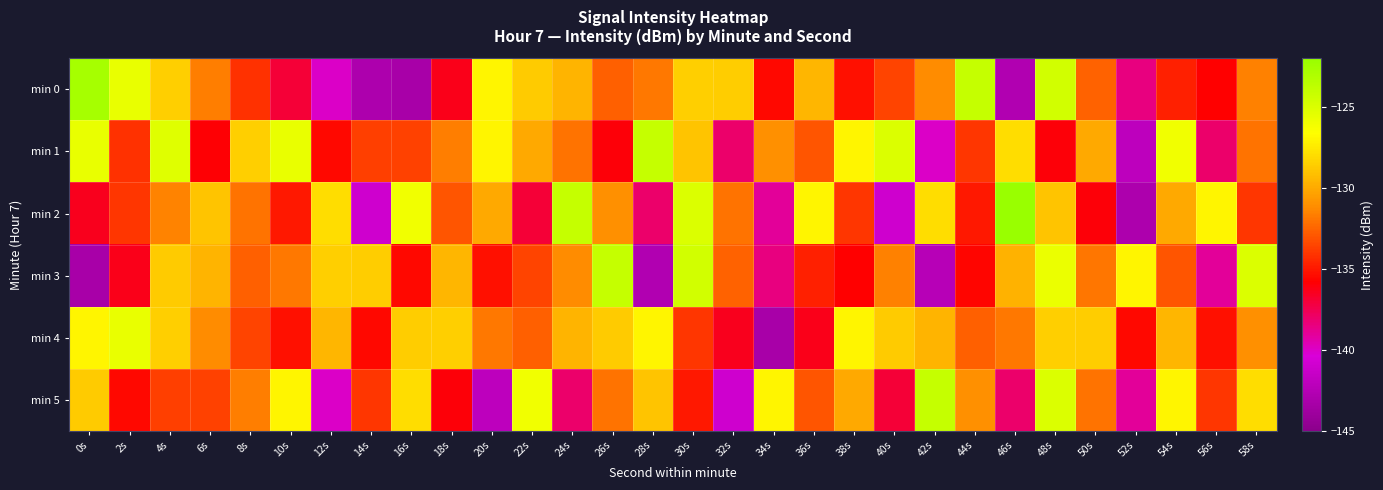

Which series has the largest total across all categories?

min 4